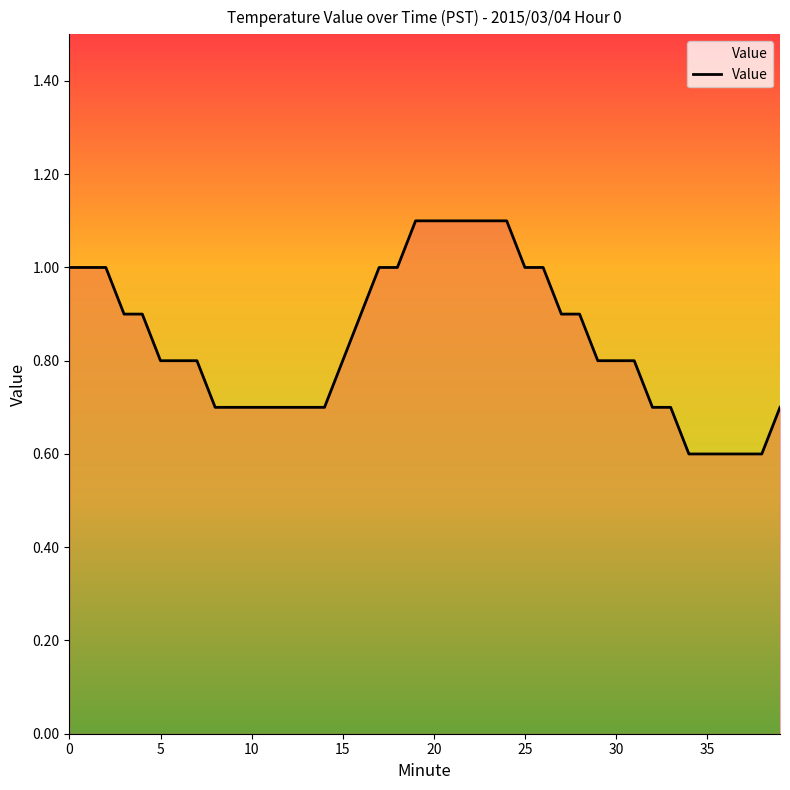

What is the maximum value shown in the chart?

1.1